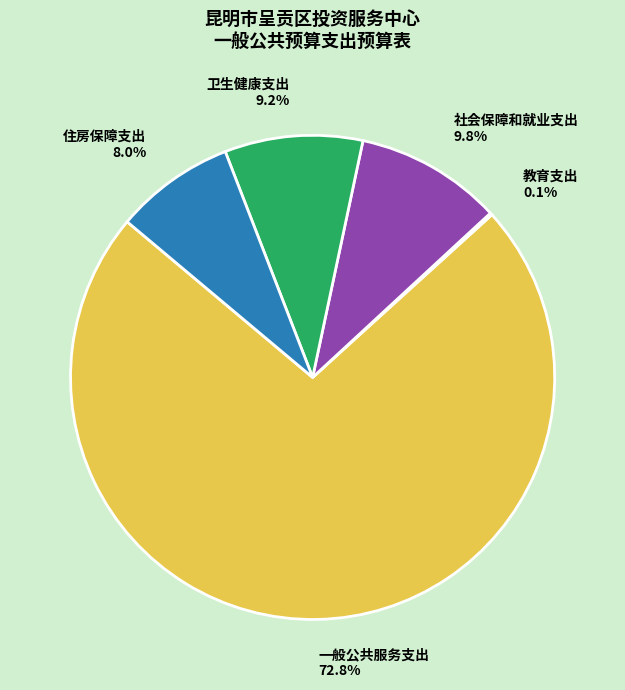

Approximately how many times larger is the value at 社会保障和就业支出 compared to 卫生健康支出?

1.1